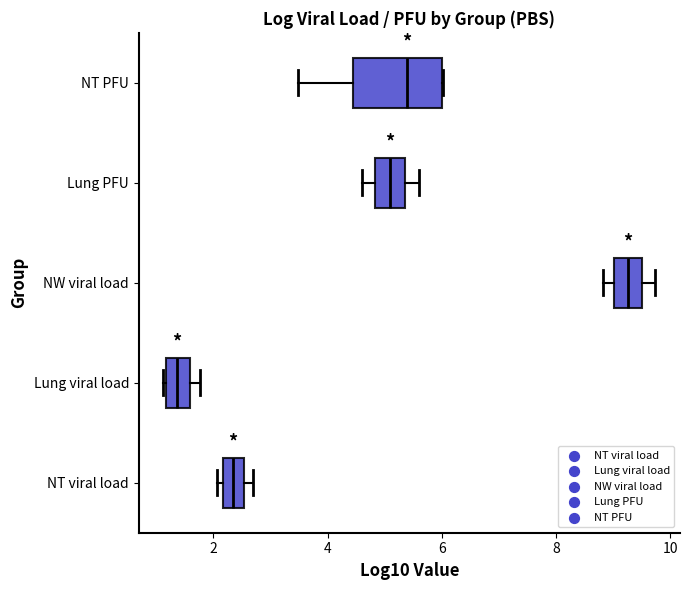

Reading bottom to top, transcribe this box plot: for each box, give where its median line is, the range the box spans, and where its two whiskers end, as read against the x-axis. The values are not printed on the chart, so give them approximately, as read against the axis.

NT viral load: median 2.4, box 2.2 to 2.6, whiskers 2.0 to 2.6 (just right of the box's right edge)
Lung viral load: median 1.4, box 1.2 to 1.6, whiskers 1.2 to 1.8
NW viral load: median 9.2, box 9.0 to 9.6, whiskers 8.8 to 9.8
Lung PFU: median 5.0, box 4.8 to 5.4, whiskers 4.6 to 5.6
NT PFU: median 5.4, box 4.4 to 6.0, whiskers 3.4 to 6.0